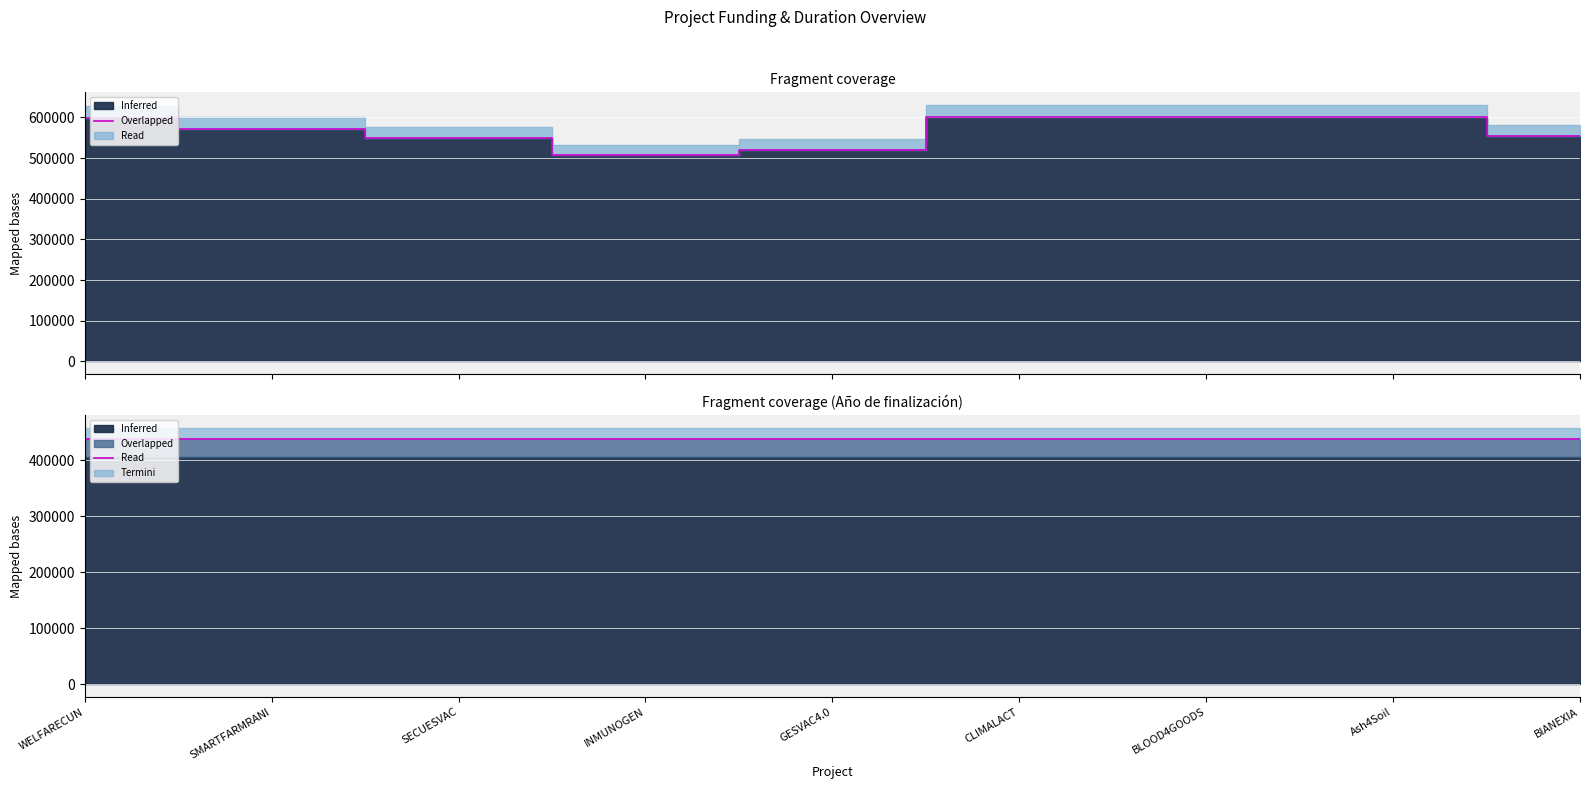

How many data points does each series have?

9